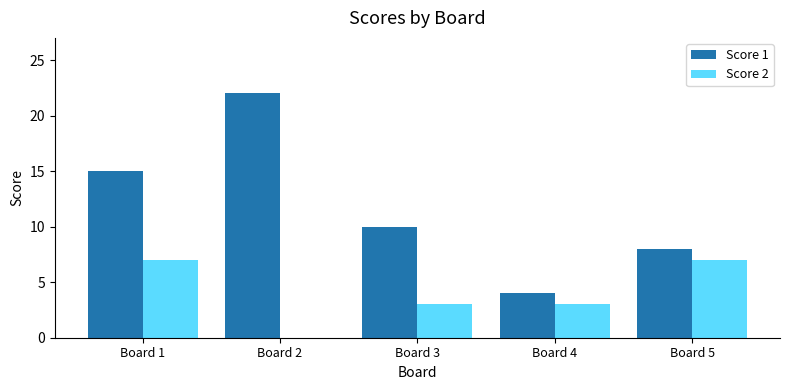

What is the sum of all Score 2 values?

20